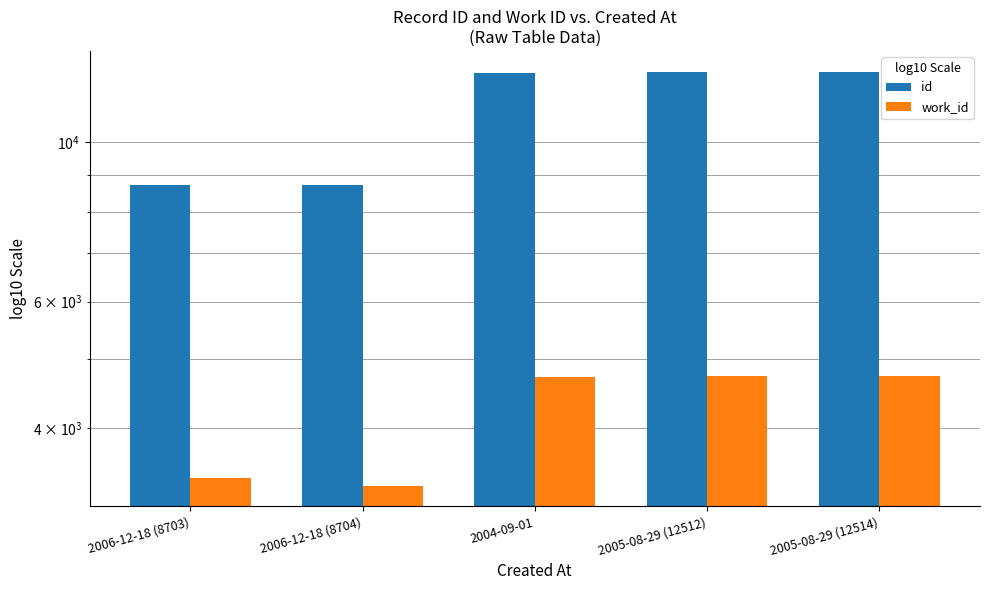

How many bars are there in total?

10